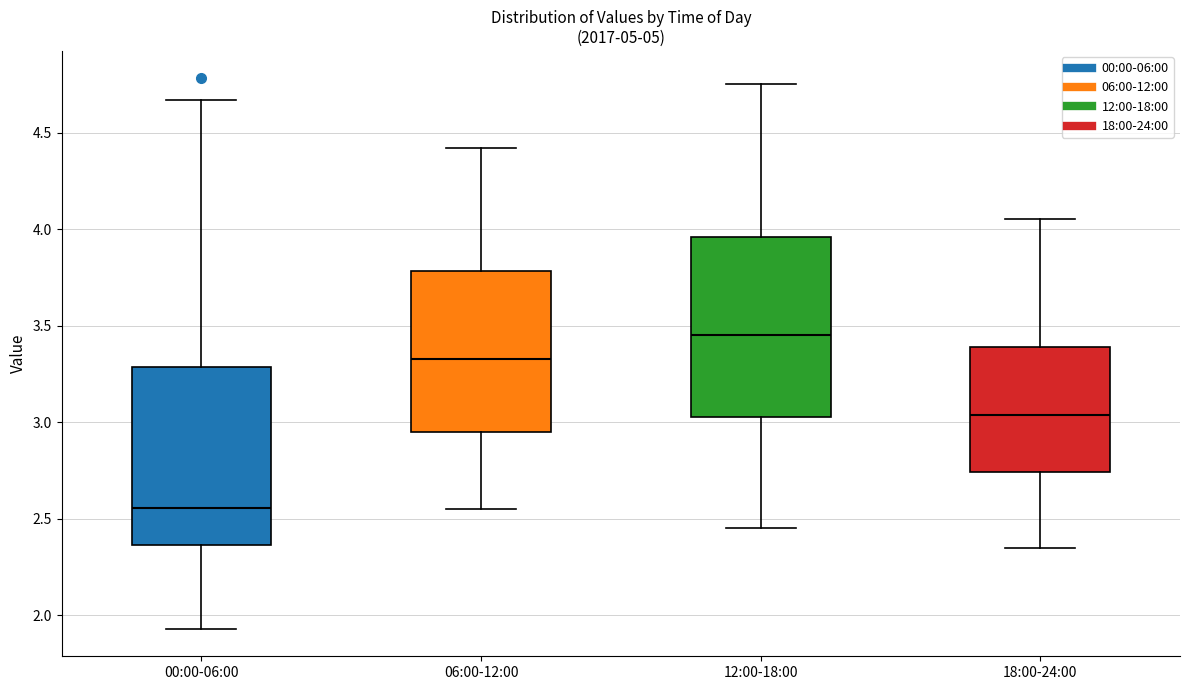

Which box's median line is the highest?

12:00-18:00